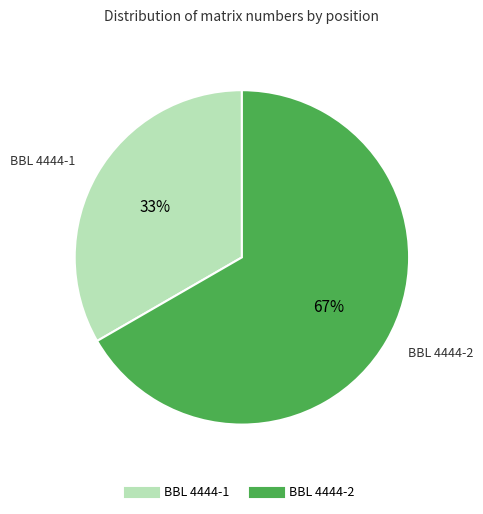

What is the ratio of the value at BBL 4444-2 to the value at BBL 4444-1?

2.0